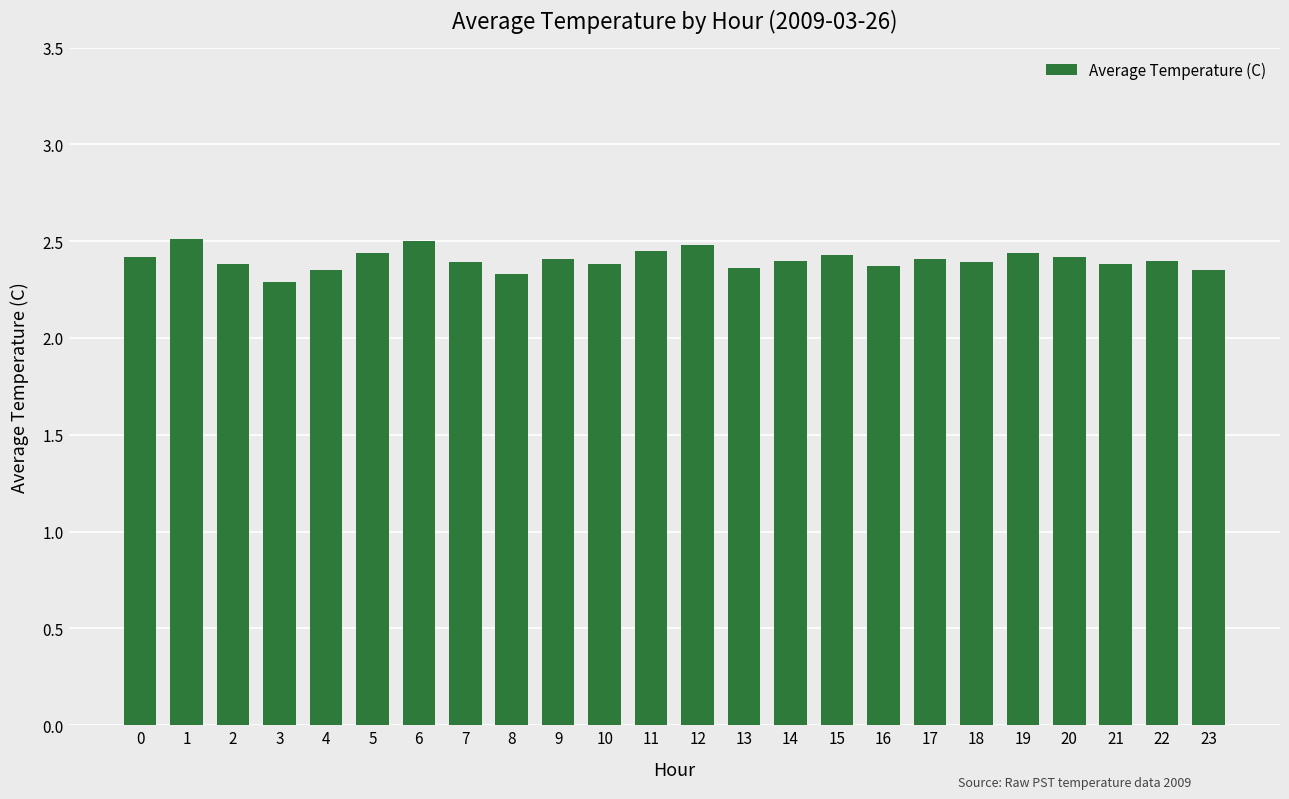

Are the bars grouped side by side (vs. stacked)?

No